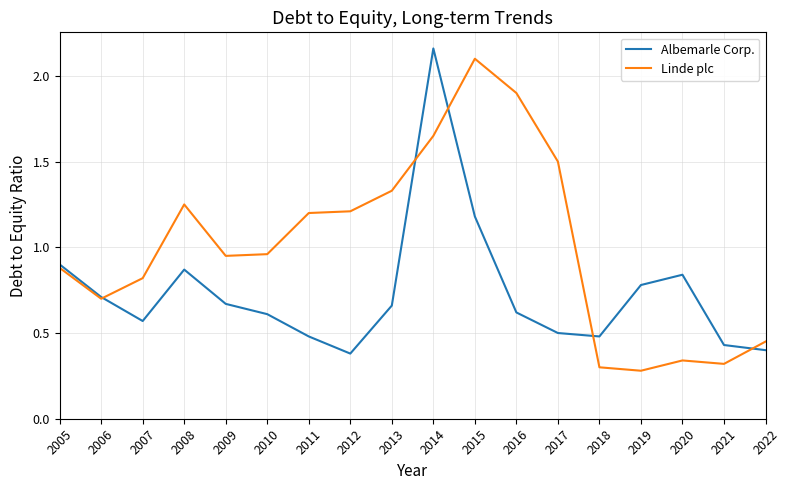

What are all the series names shown in the legend?

Albemarle Corp., Linde plc